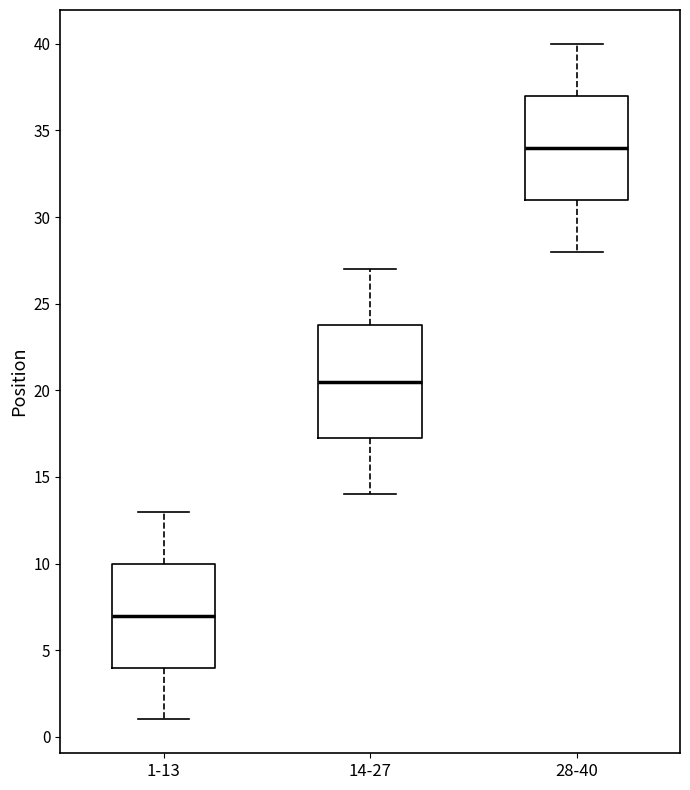

Comparing the boxes themselves (not the whiskers), which one is the tallest?

14-27